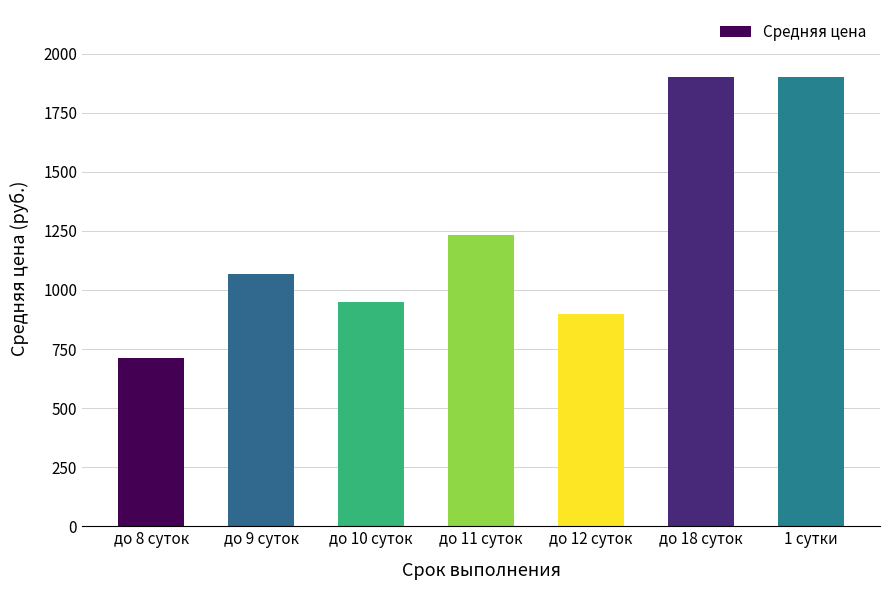

Reading left to right, transcribe all the data shown in this chart.

712	1066	950	1233	900	1900	1900